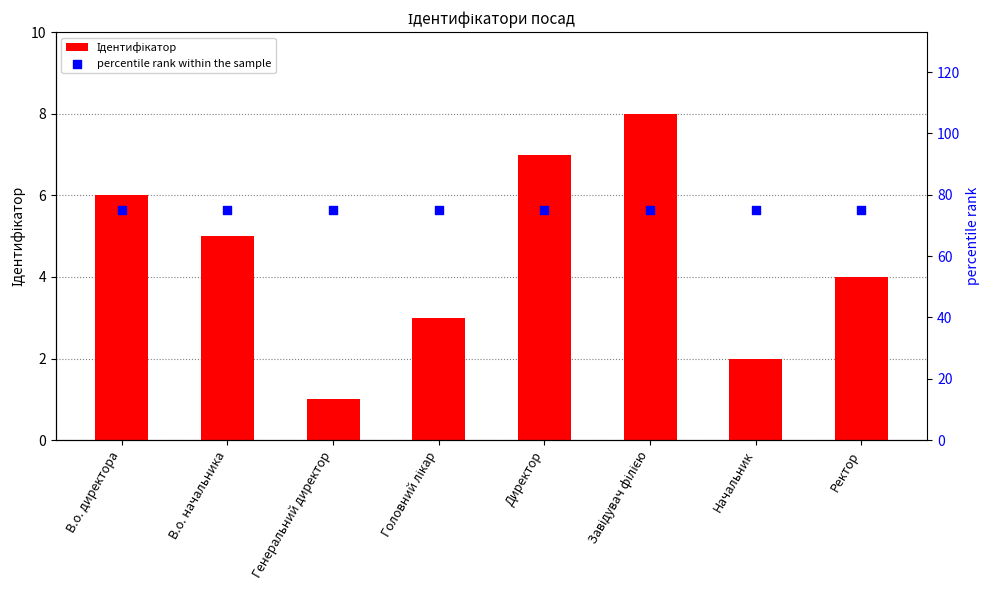

What is the total value across all series at Начальник?

77